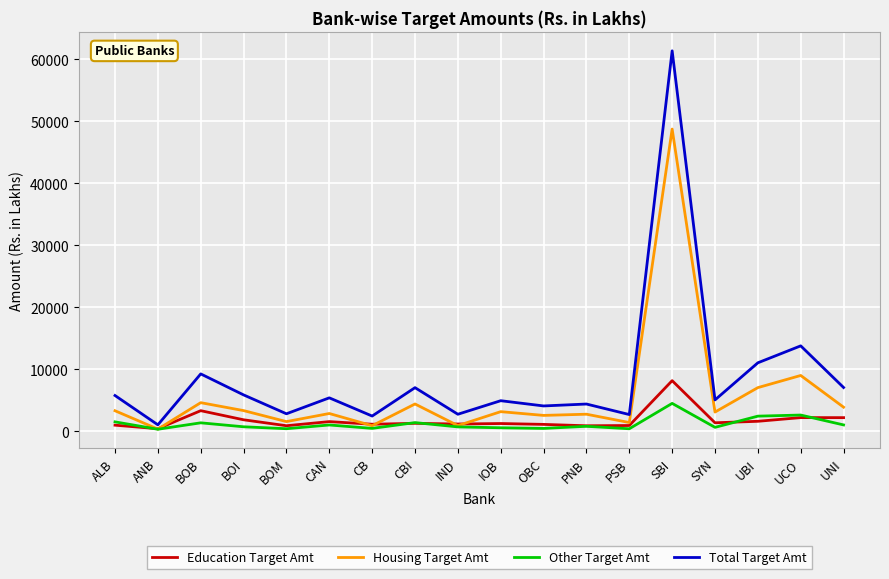

Which series changed the most between CAN and PNB?

Total Target Amt